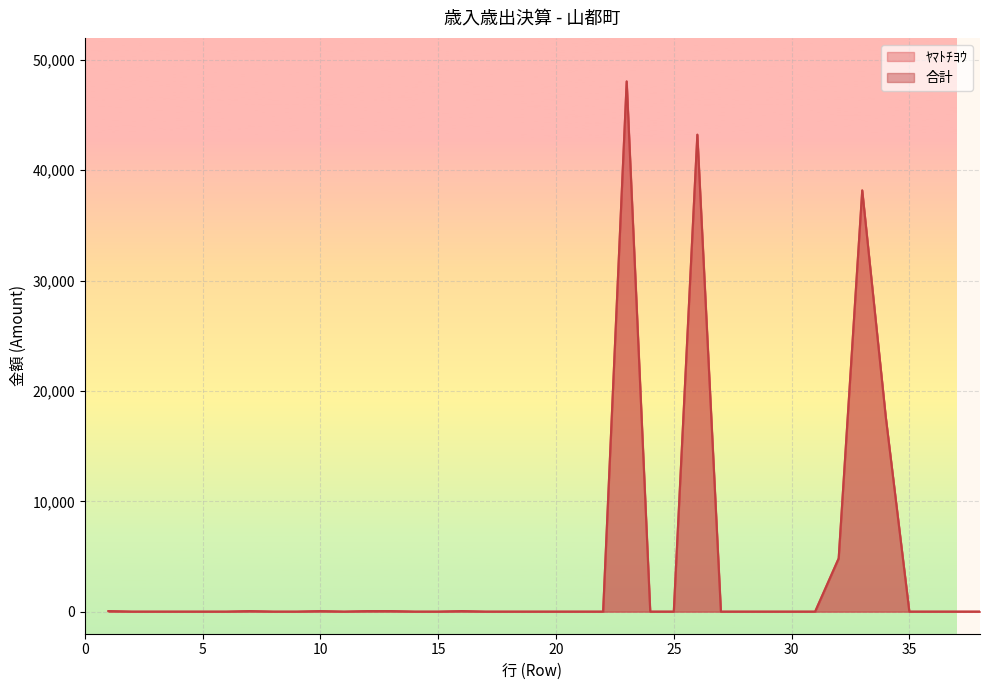

Rank the series at 29 from lowest to highest value.

ﾔﾏﾄﾁﾖｳ, 合計